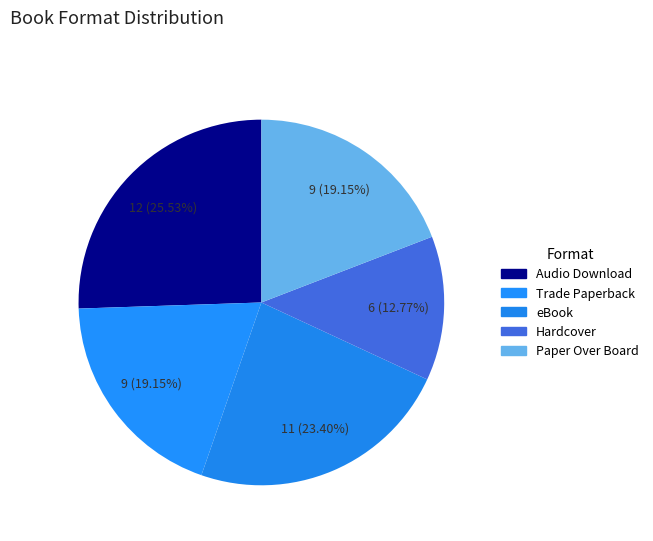

To the nearest percent, what is the combined percentage of Hardcover and eBook?

36%